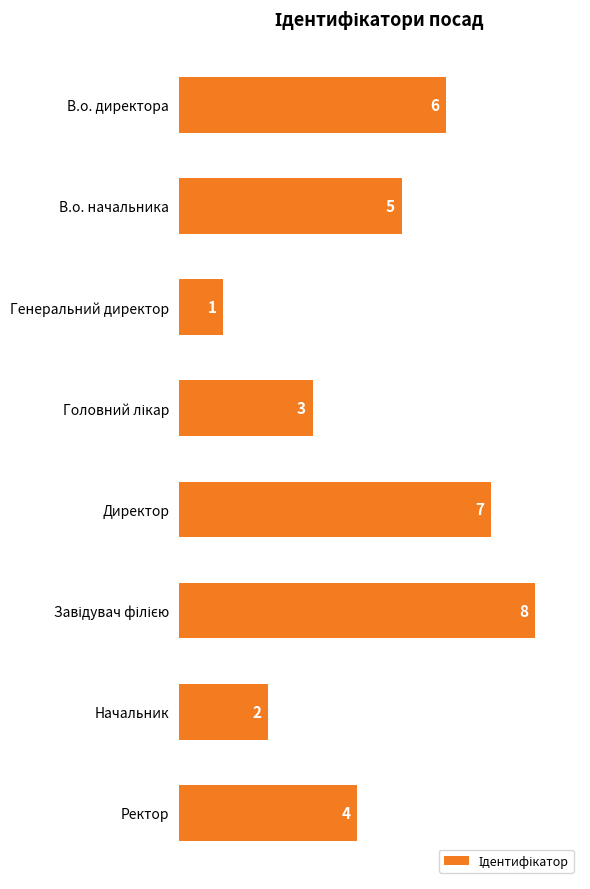

At which category does the chart reach its minimum across all series?

Генеральний директор